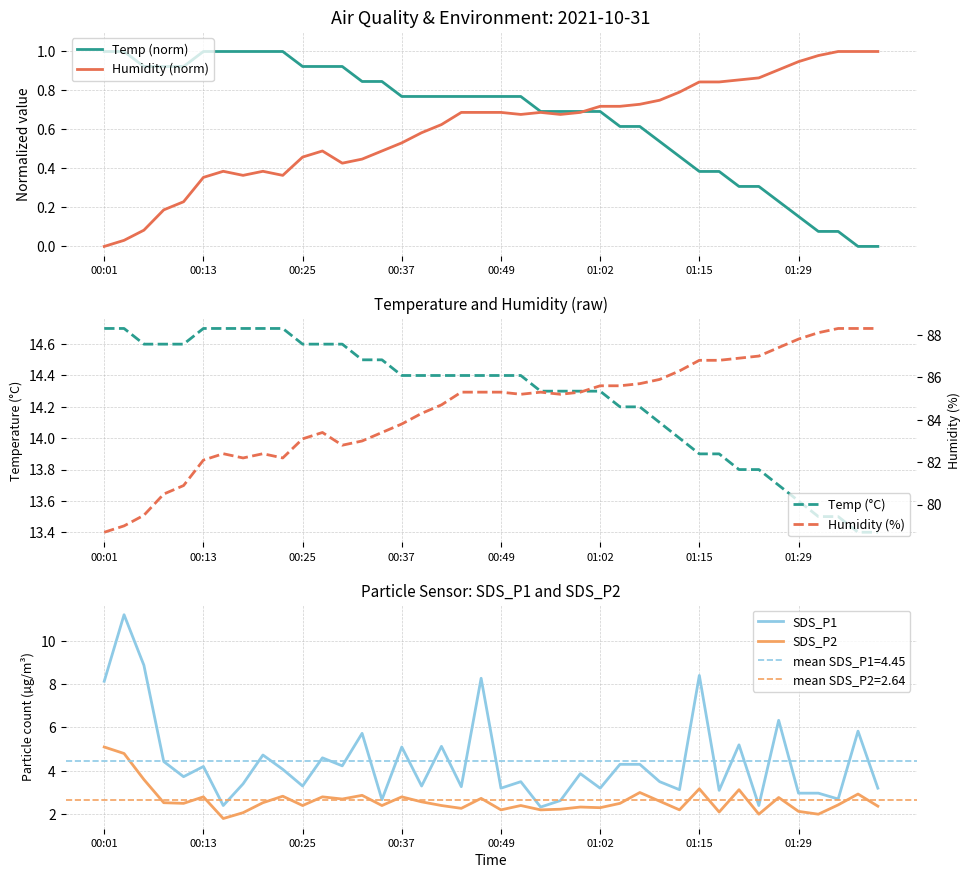

What is the value of the Temp (norm) point at the 3rd from the left?

0.9